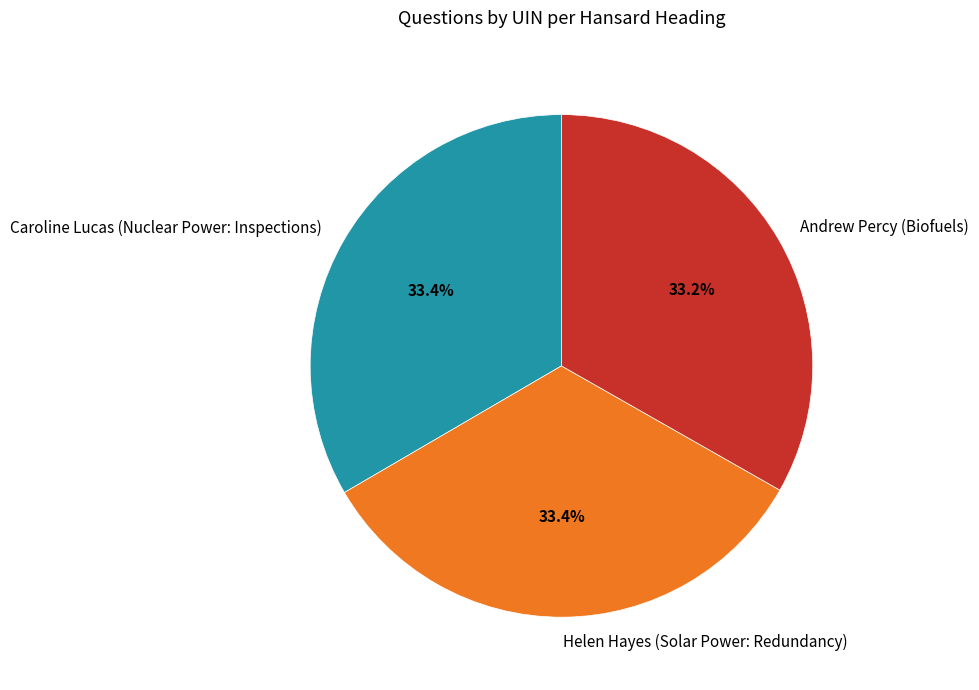

Combined, what portion of the pie is Caroline Lucas (Nuclear Power: Inspections) and Helen Hayes (Solar Power: Redundancy)?

66.8%